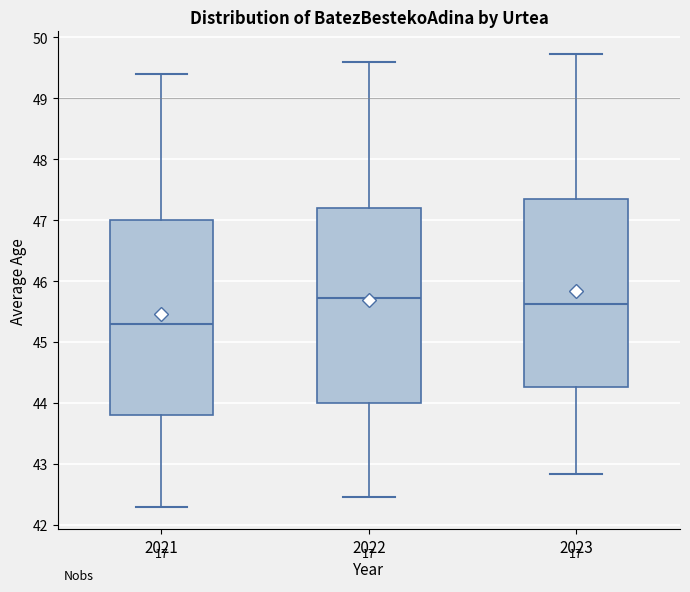

Where is the lower edge of the box at x = 2021 on the y-axis? The values are not printed on the chart, so give them approximately, as read against the axis.

43.8